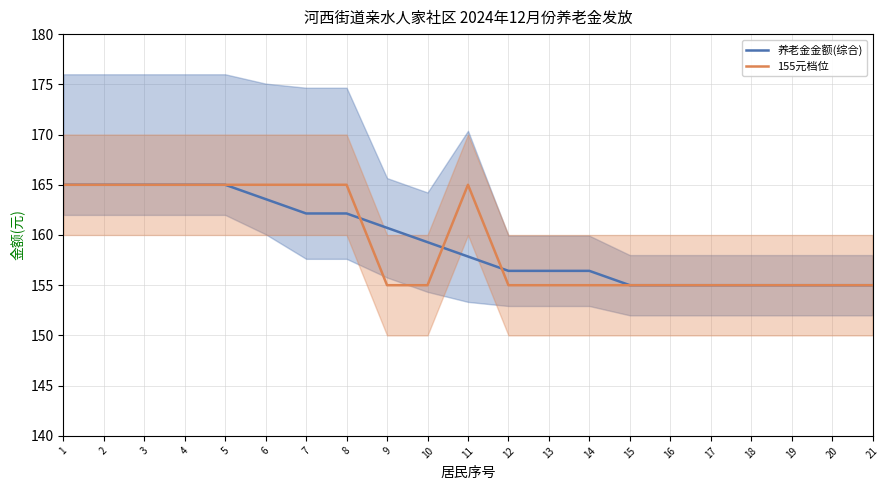

How many series are shown in this chart?

2